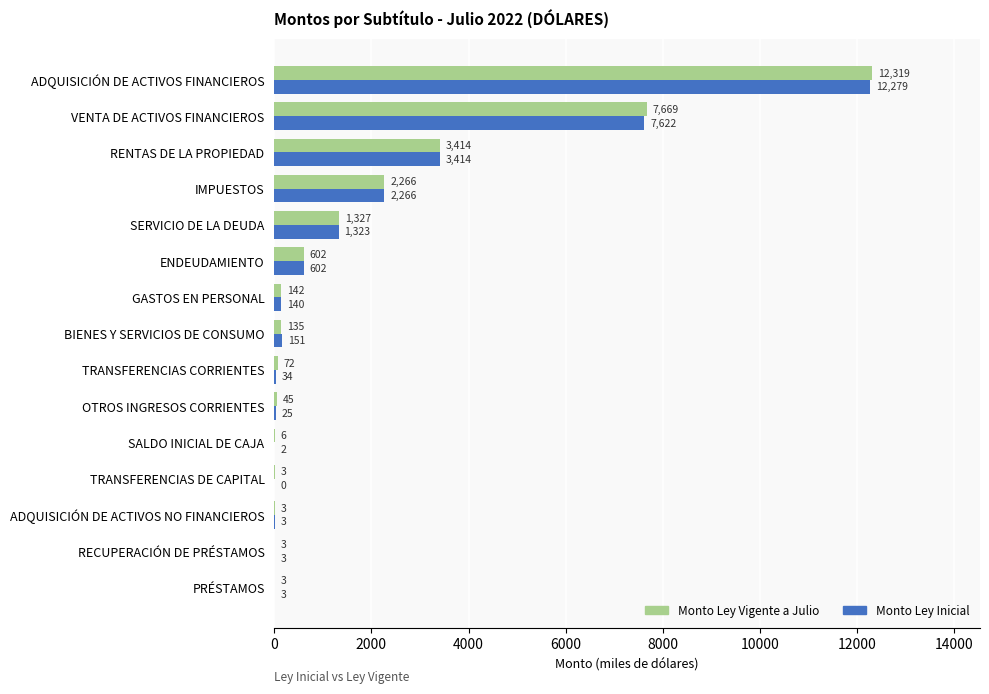

How many data points does each series have?

15